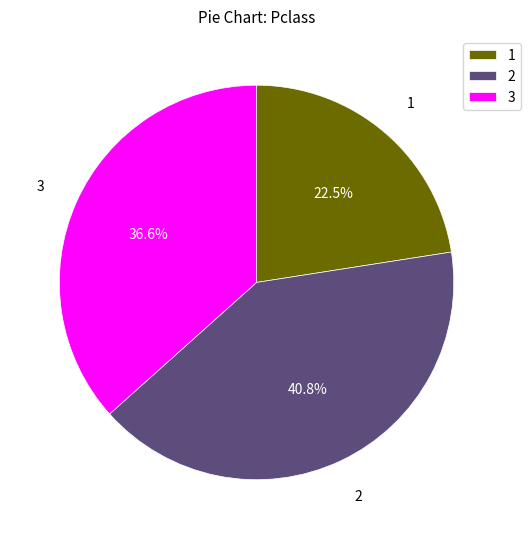

Rank the categories by value from highest to lowest.

2, 3, 1